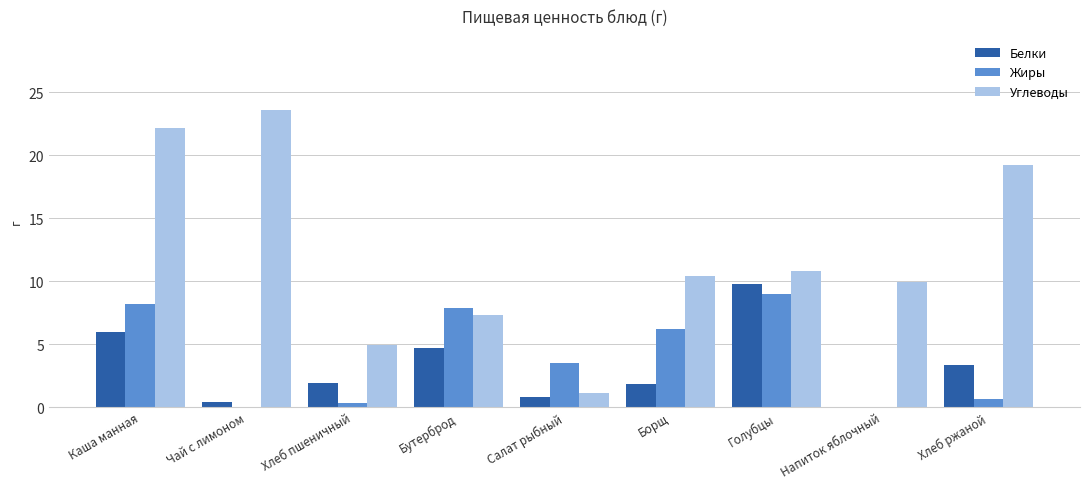

What is the sum of all Белки values?

28.7